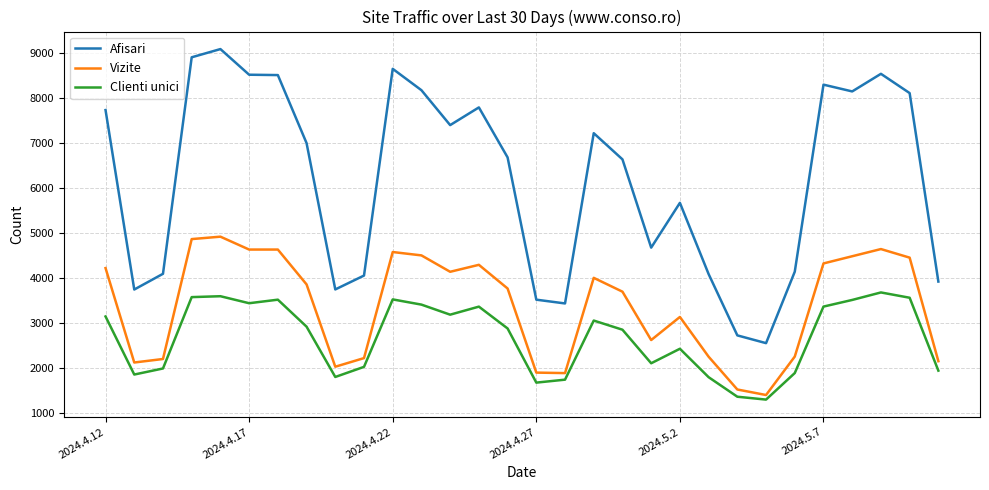

Which series has the largest total across all categories?

Afisari